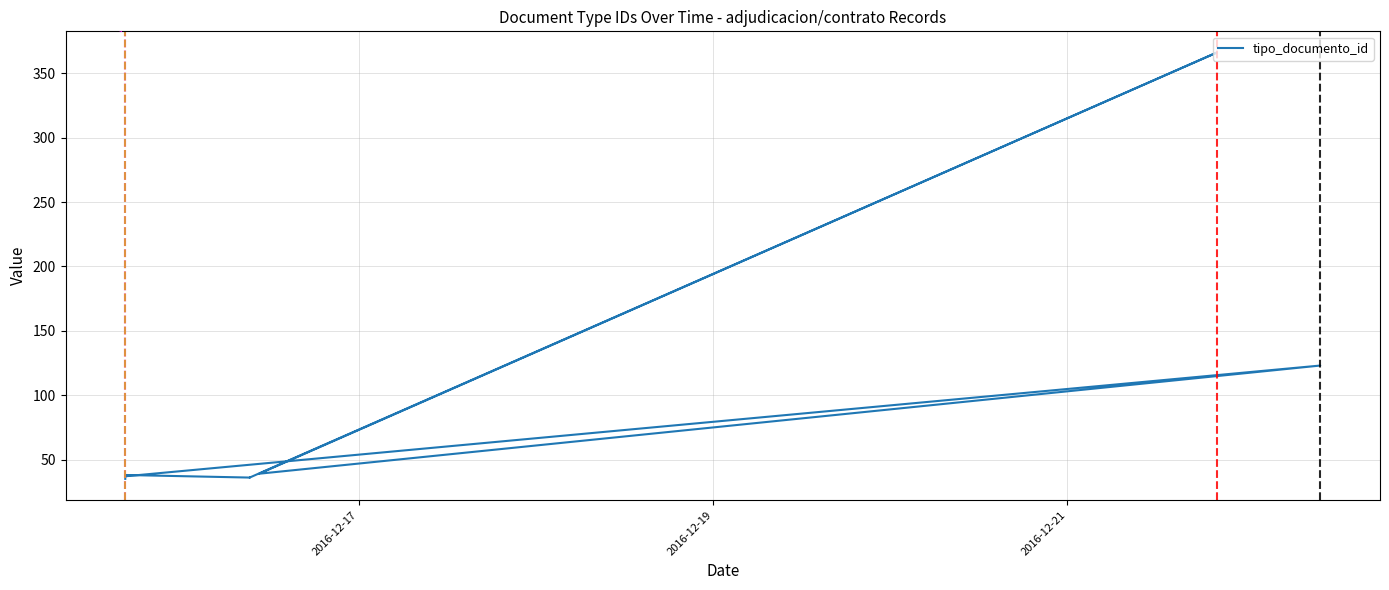

True or false: the data has more than 0 interior local peaks.

True